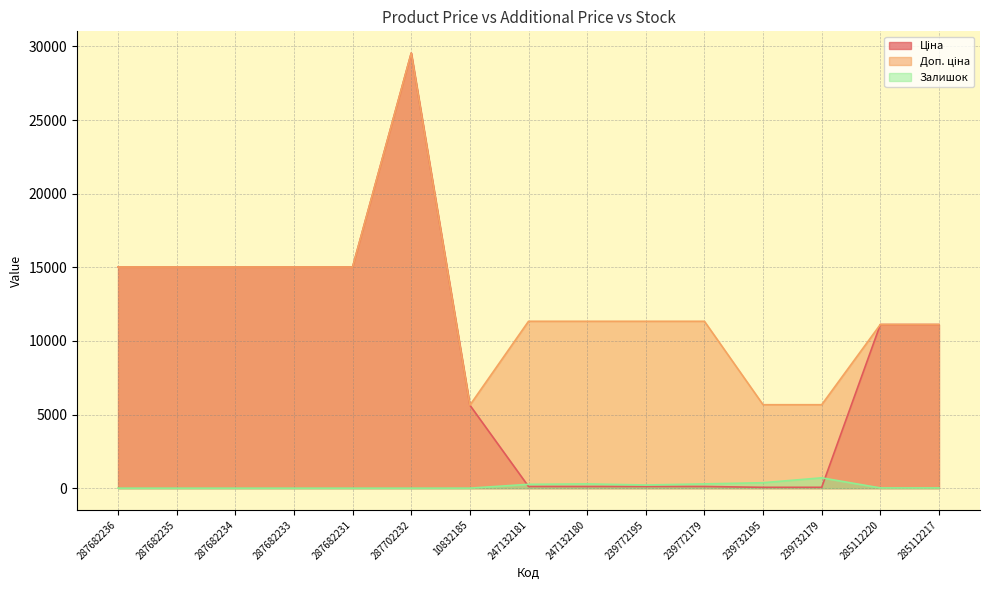

What is the label of the 2nd point from the left?

287682235